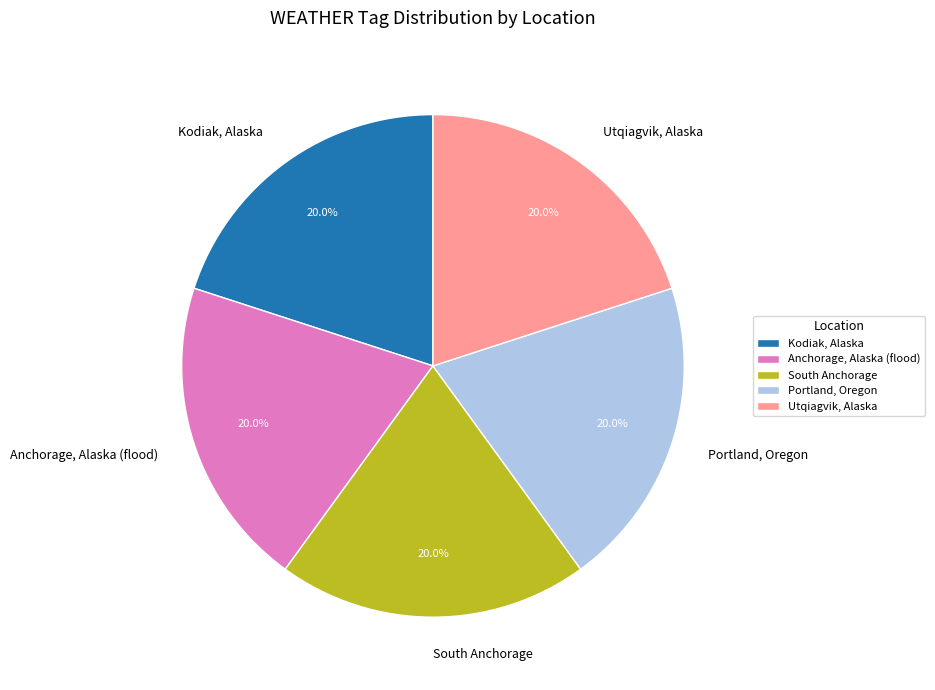

To the nearest percent, what is the average slice percentage?

20%